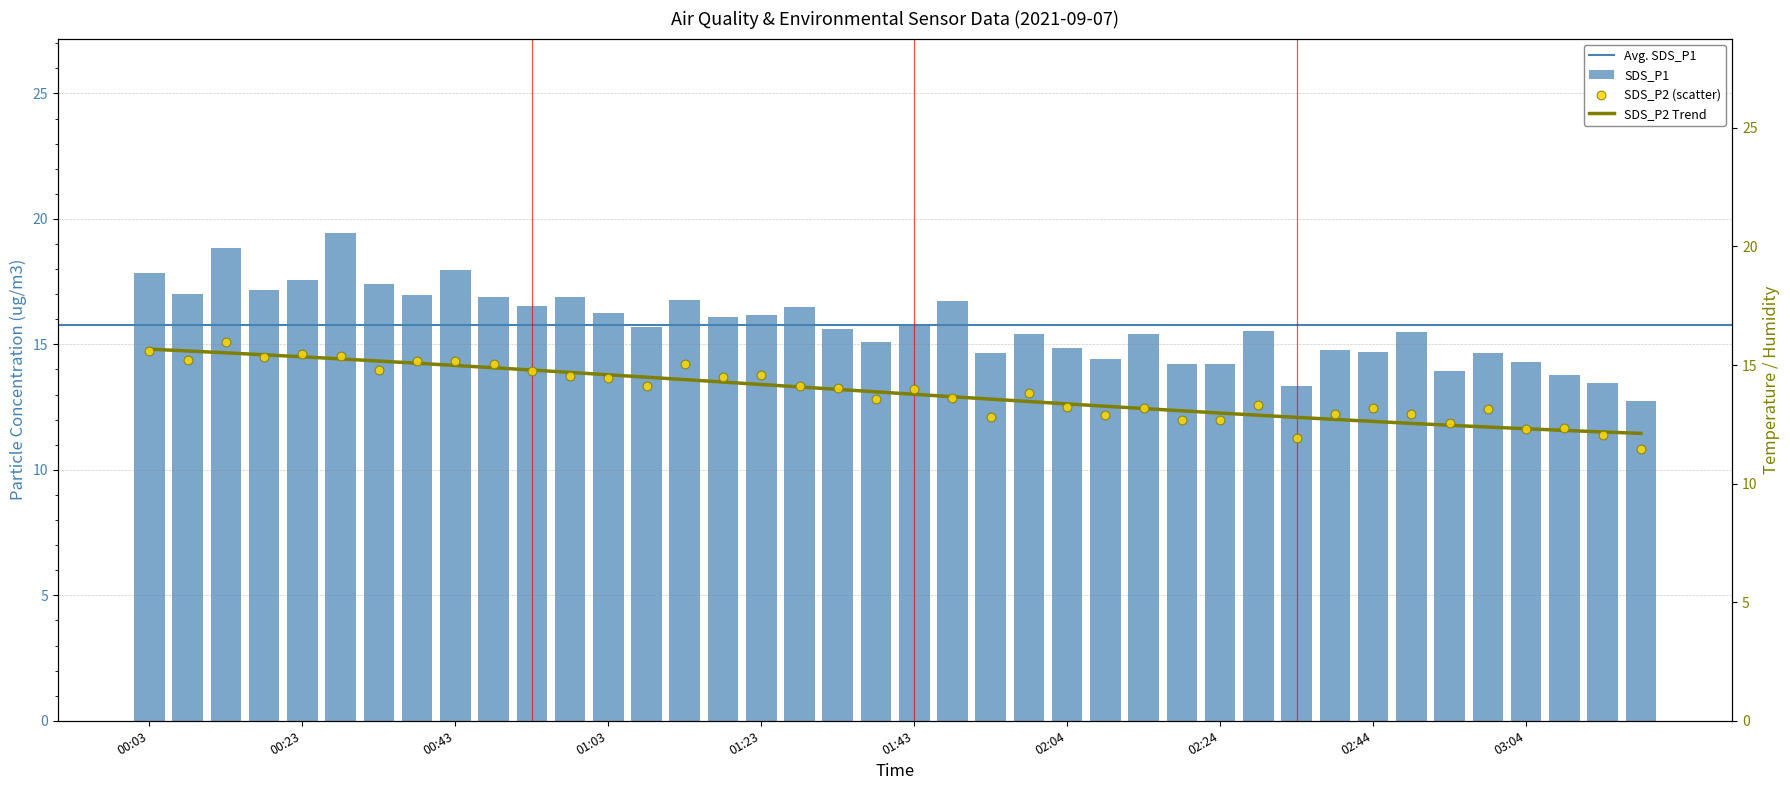

Is it true that SDS_P1 equals 14.2 at 02:24?

True